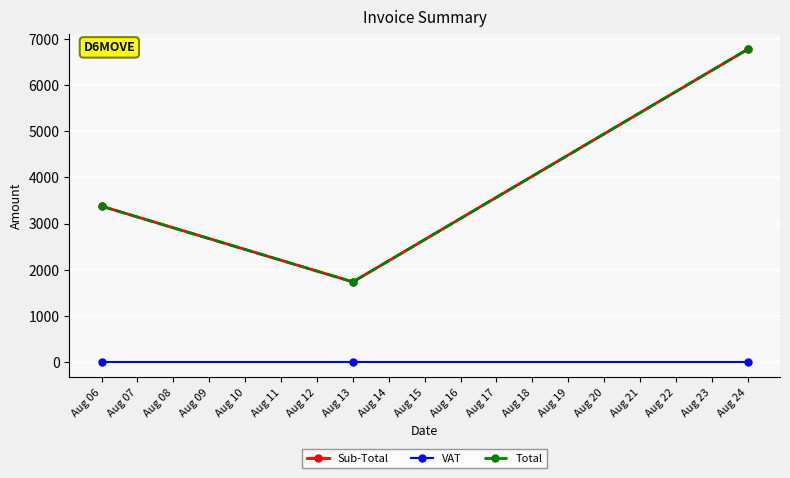

Is this an area chart (filled region under the line)?

No